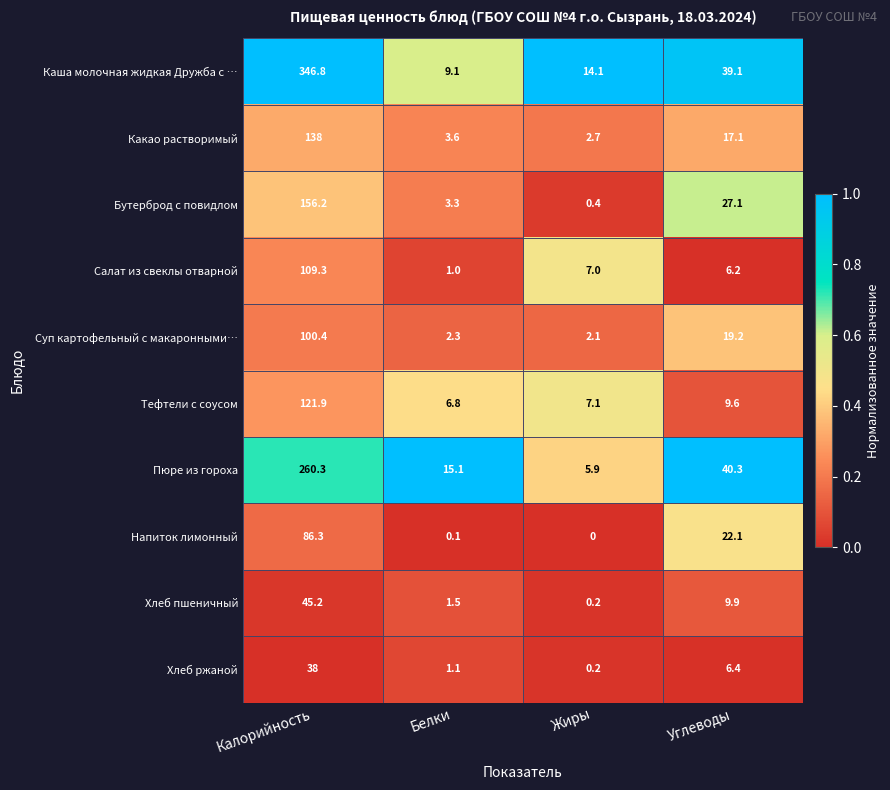

Which series has the widest spread of values?

Каша молочная жидкая Дружба с …